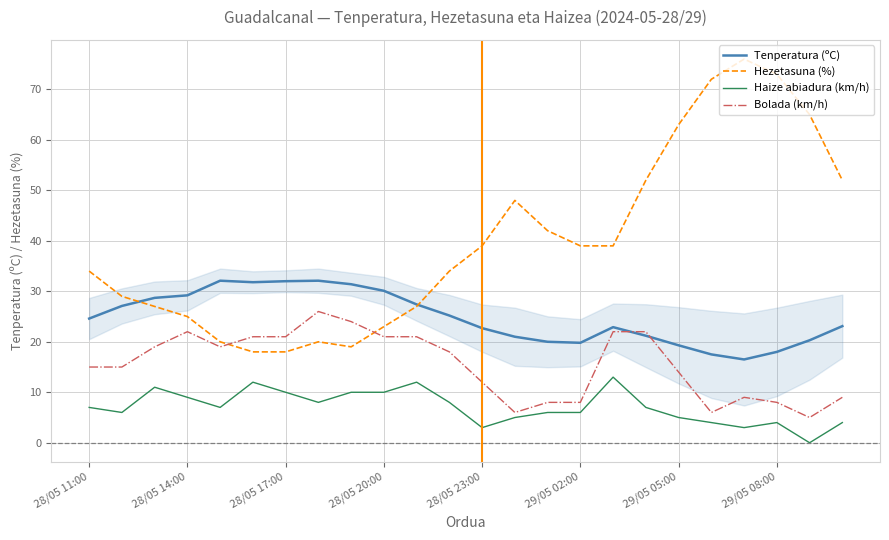

Which series has the largest total across all categories?

Hezetasuna (%)